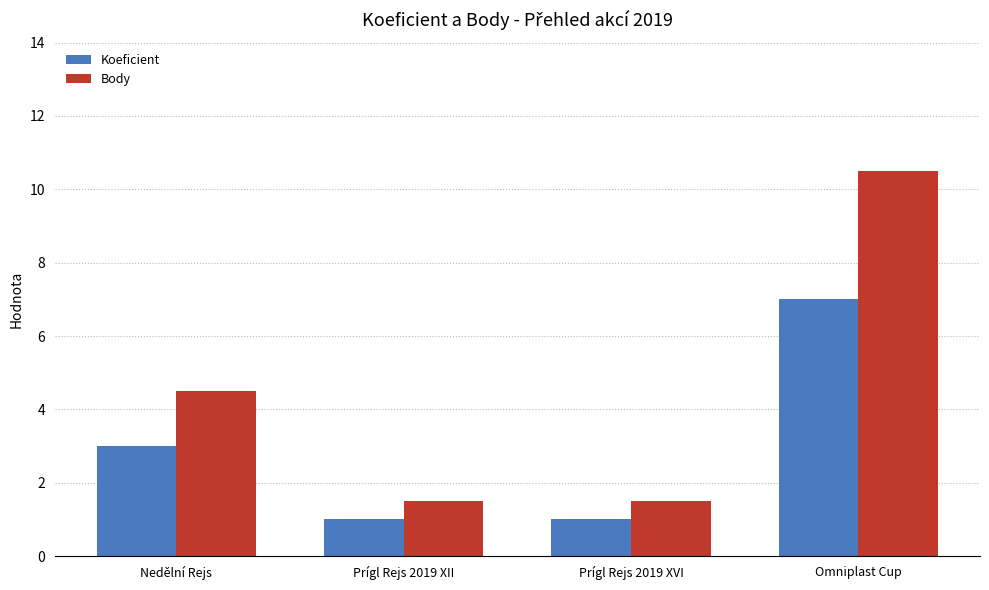

How many bars are there in total?

8